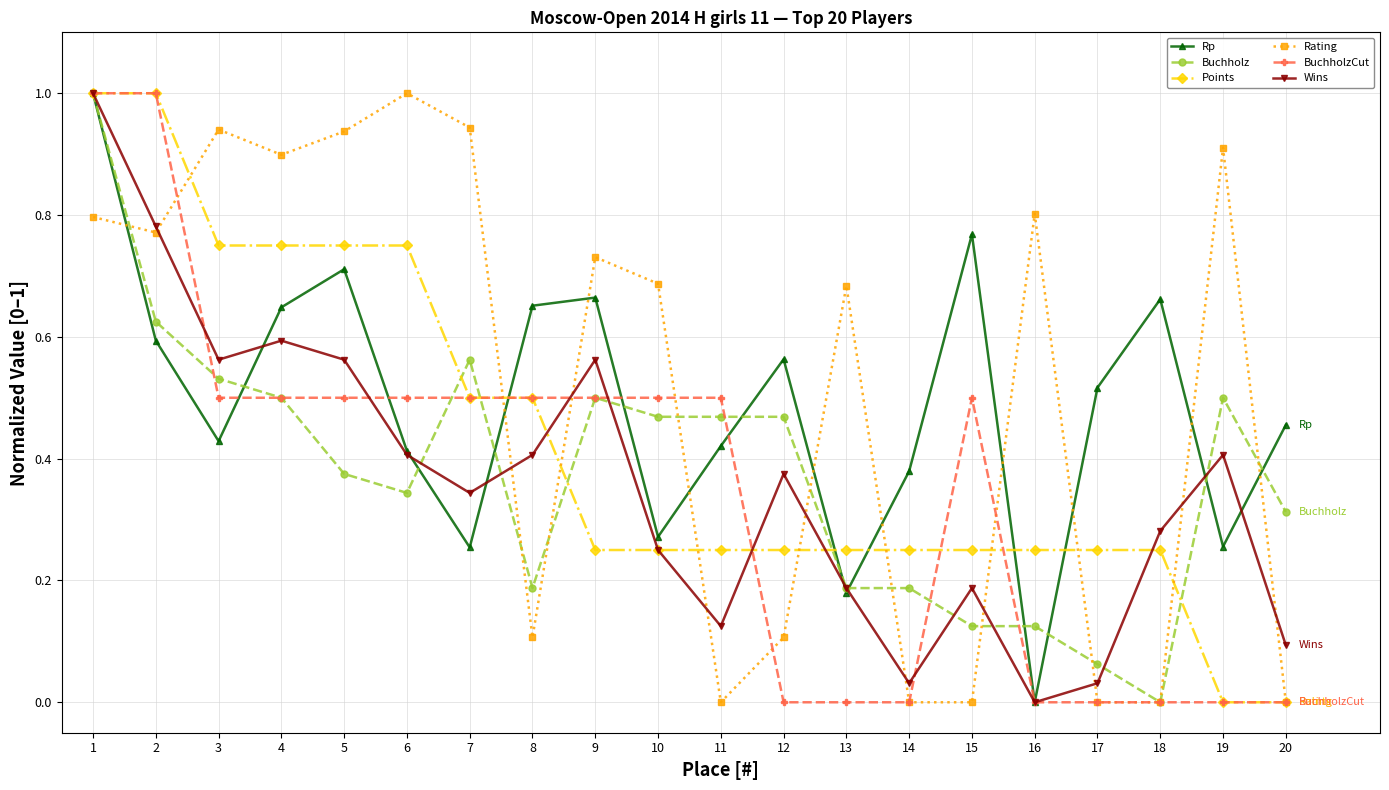

How many lines are shown in the chart?

6